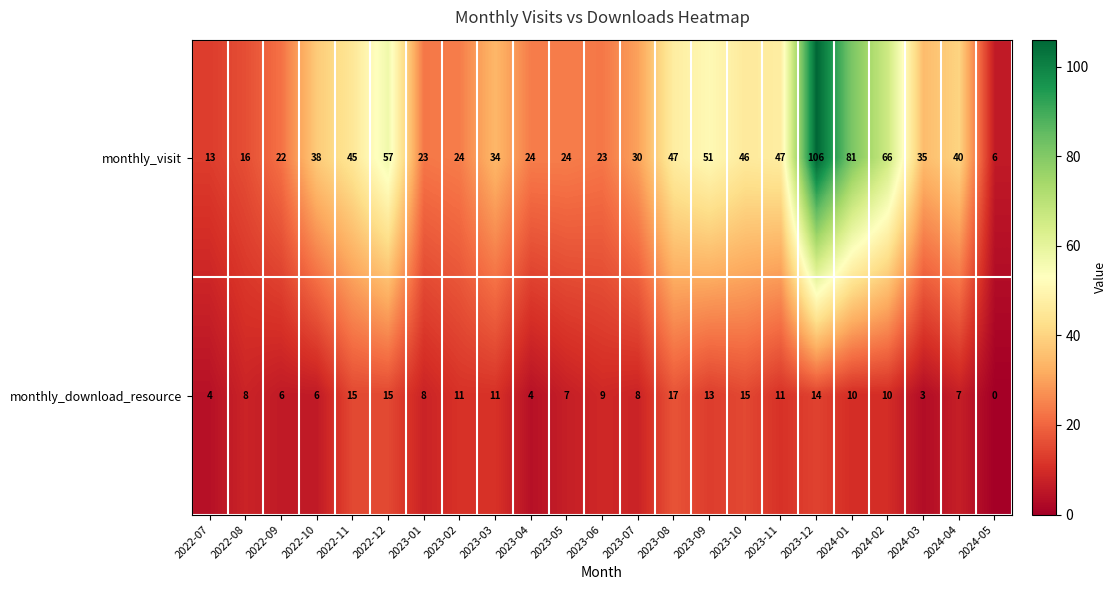

At which category is the sum across all series the highest?

2023-12